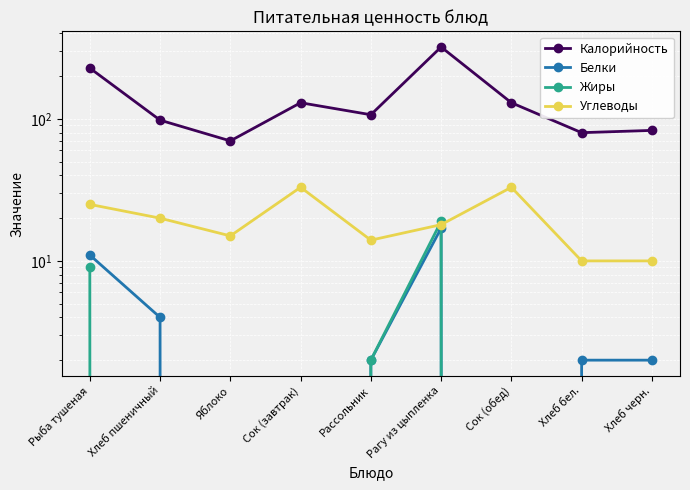

The Углеводы series shows 34 at Рыба тушеная. True or false?

False